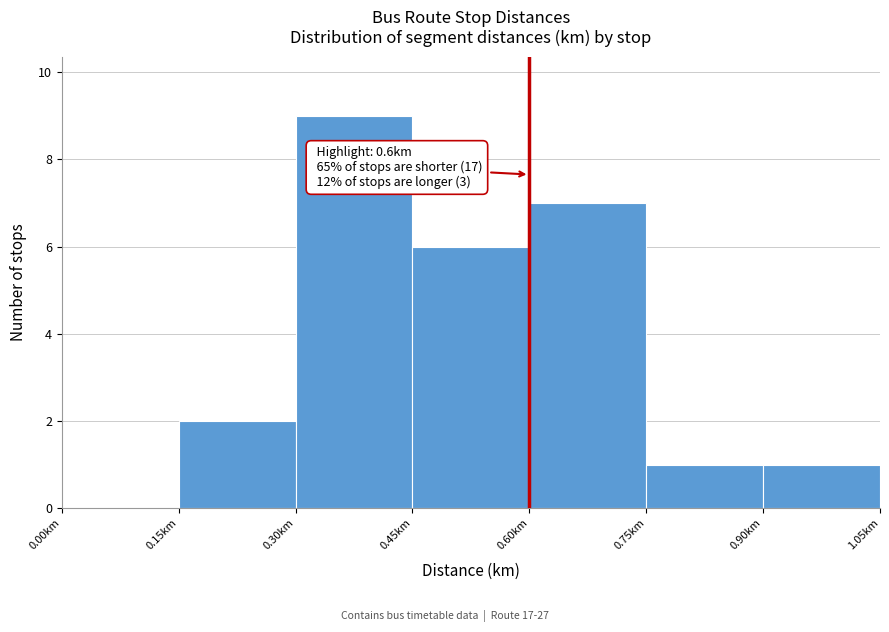

Which range on the x-axis has the tallest bar?

0.30 to 0.45